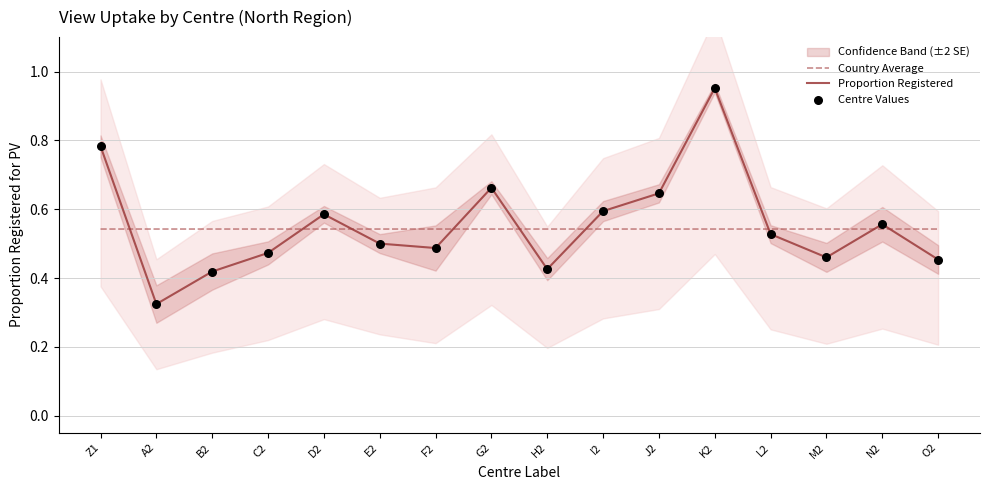

Is the value of Proportion Registered at M2 greater than the value of Country Average at K2?

No